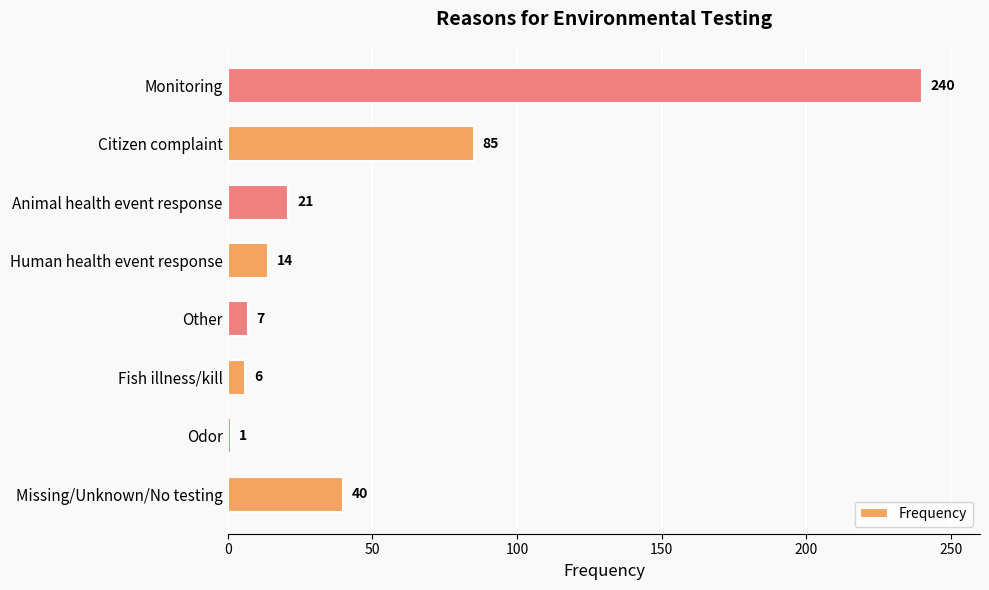

Rank the categories by value from lowest to highest.

Odor, Fish illness/kill, Other, Human health event response, Animal health event response, Missing/Unknown/No testing, Citizen complaint, Monitoring